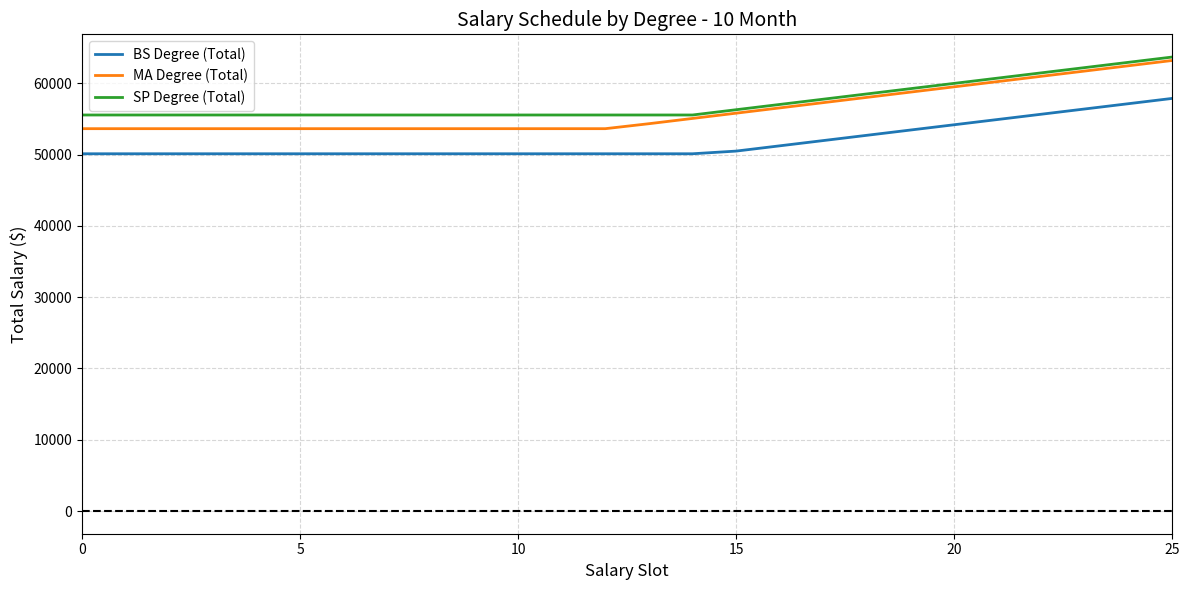

What is the difference between the maximum and minimum values in the SP Degree (Total) series?

8131.2